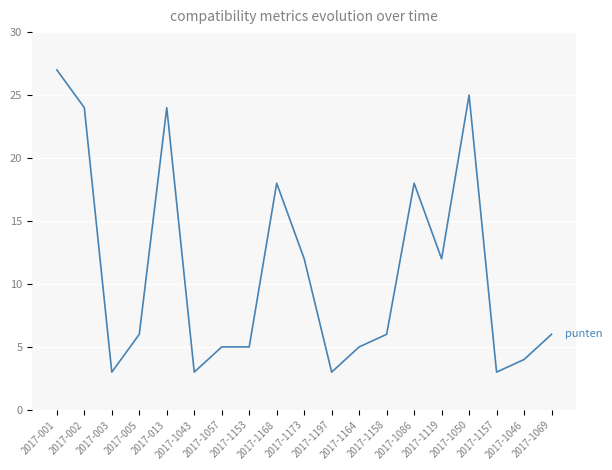

At which label does the data first exceed 6?

2017-001